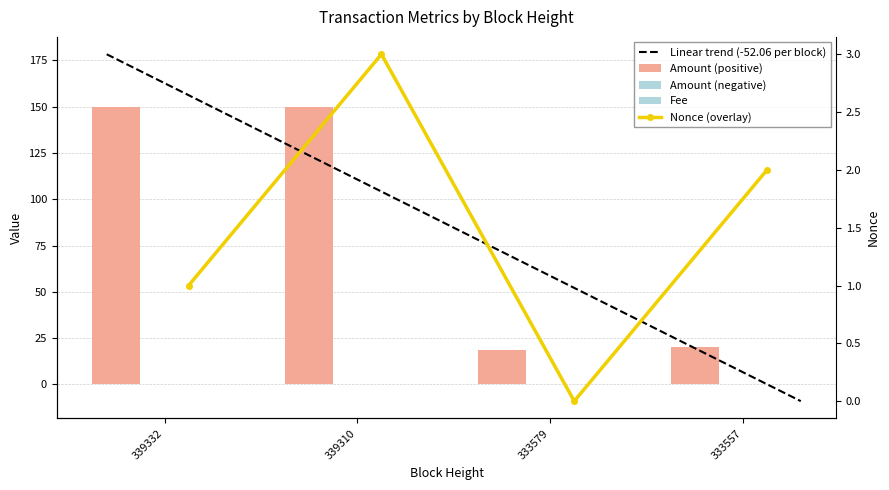

At how many categories does at least one series exceed 131?

2